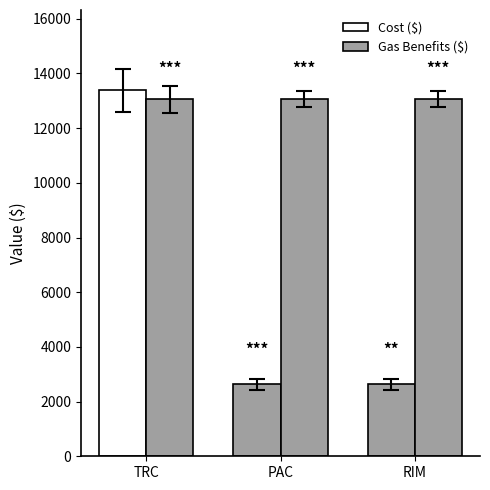

Rank the series by their maximum value, from lowest to highest.

Gas Benefits ($), Cost ($)